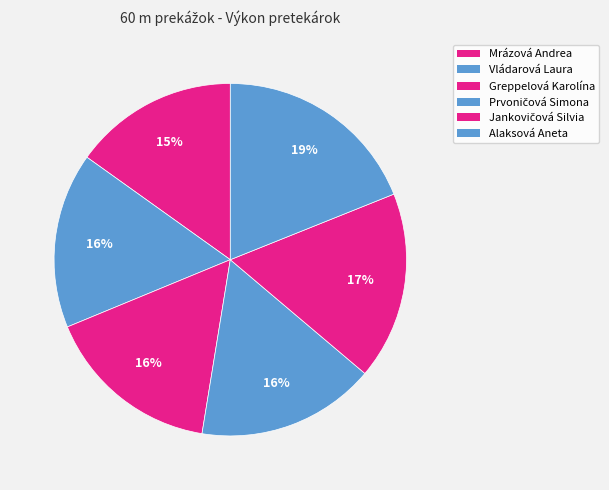

Count the number of slices in the pie.

6